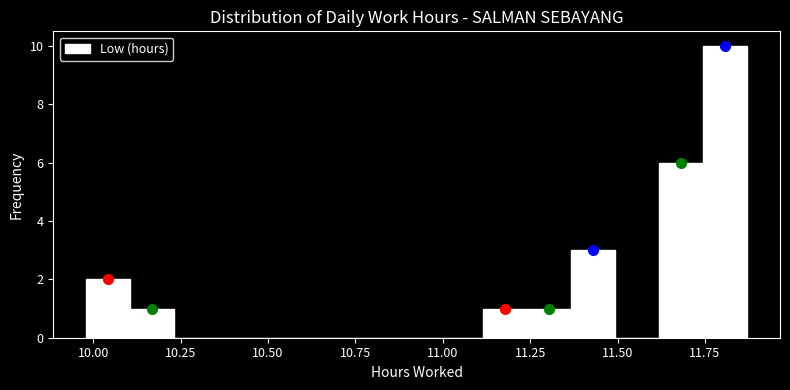

Read against the x-axis, roughly where is the centre of the tallest bar?

11.80